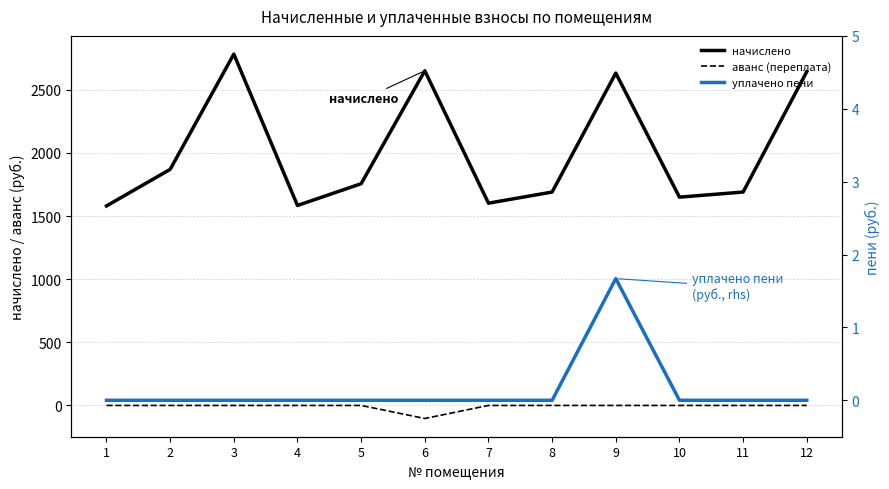

List the labels in order of аванс (переплата) value, smallest first.

6, 1, 2, 3, 4, 5, 7, 8, 9, 10, 11, 12